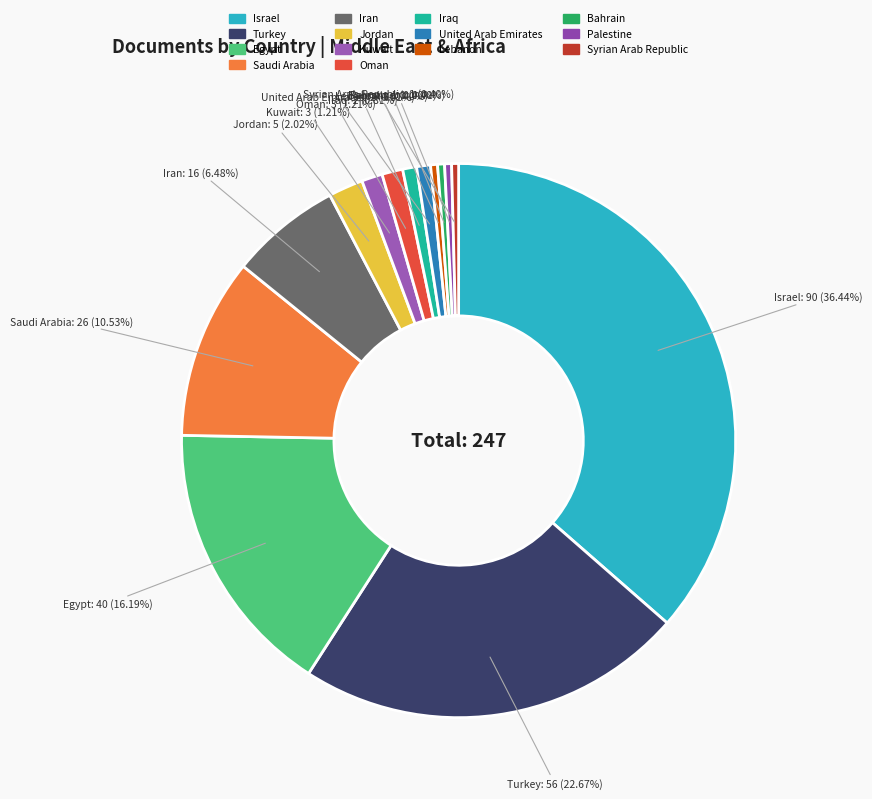

How many segments does this pie chart have?

14